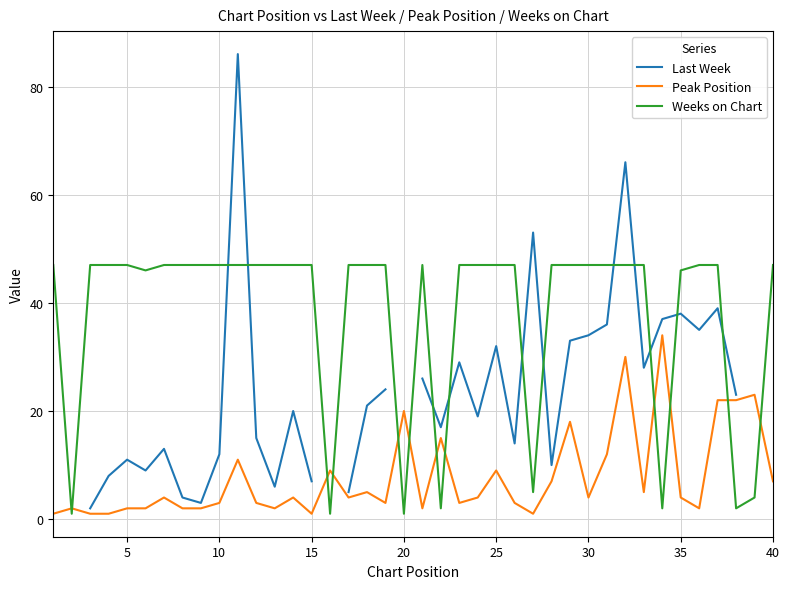

What is the difference between the Peak Position values at 15 and 25?

8